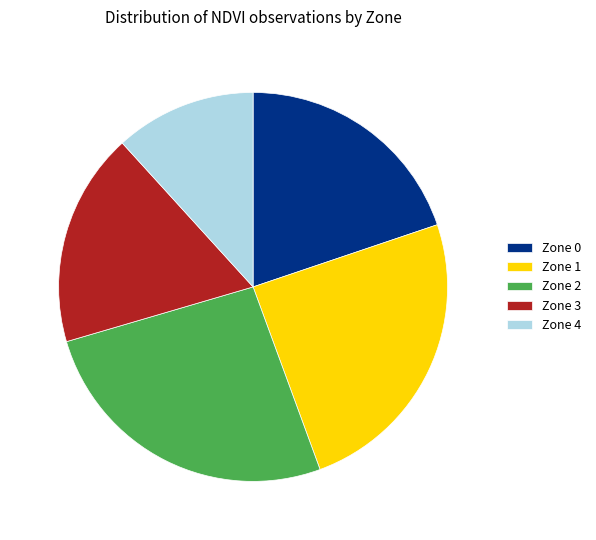

Combined, do Zone 1 and Zone 4 account for over 50%?

No